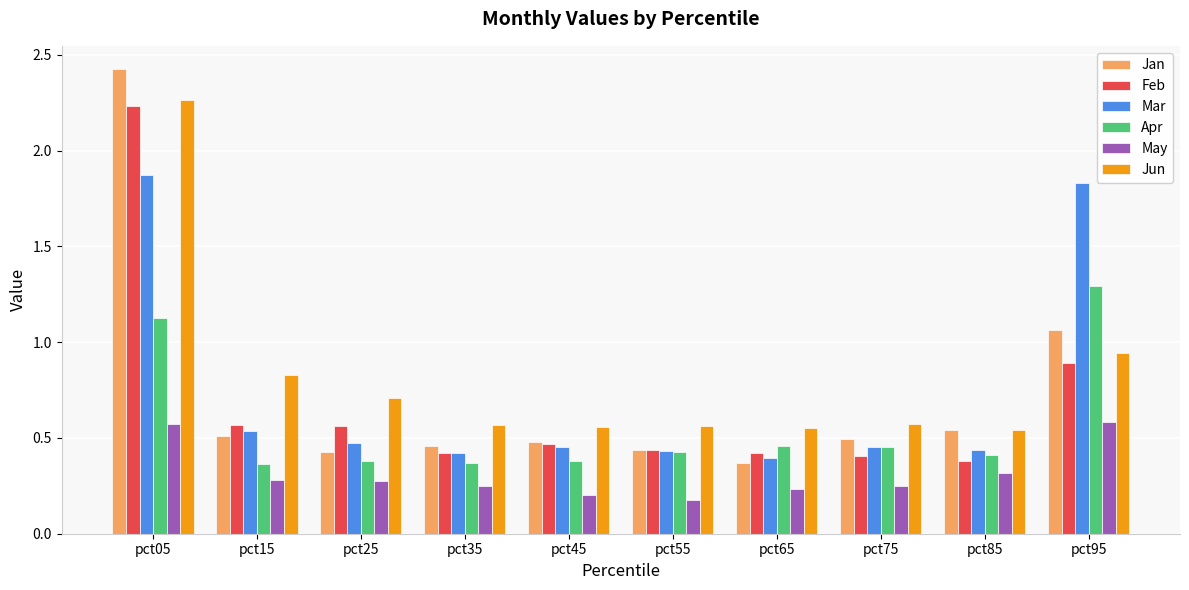

List the series in order of their peak value, lowest first.

May, Apr, Mar, Feb, Jun, Jan